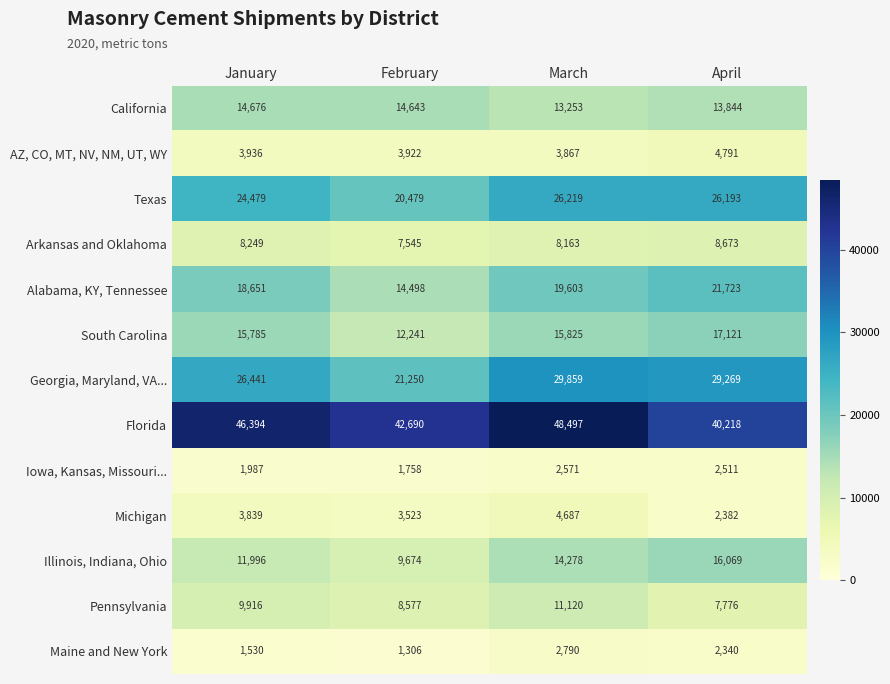

At March, list the series in order from largest to smallest.

Florida, Georgia, Maryland, VA..., Texas, Alabama, KY, Tennessee, South Carolina, Illinois, Indiana, Ohio, California, Pennsylvania, Arkansas and Oklahoma, Michigan, AZ, CO, MT, NV, NM, UT, WY, Maine and New York, Iowa, Kansas, Missouri...